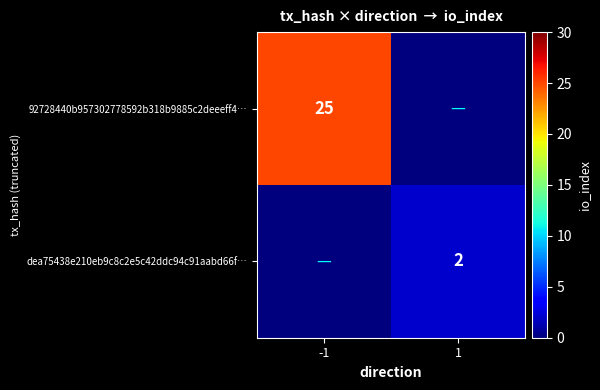

True or false: 92728440b957302778592b318b9885c2deeeff4… has a value of 7 at -1.

False